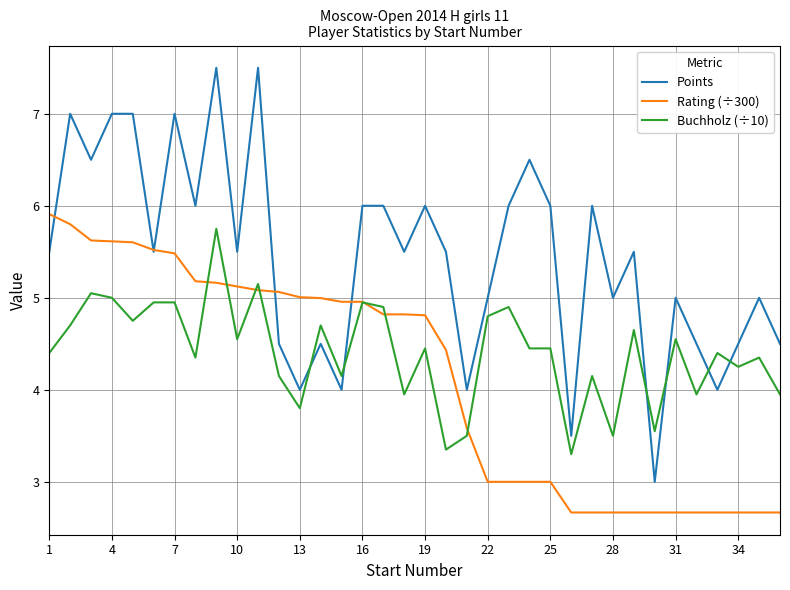

What is the sum of all Buchholz (÷10) values?

158.7